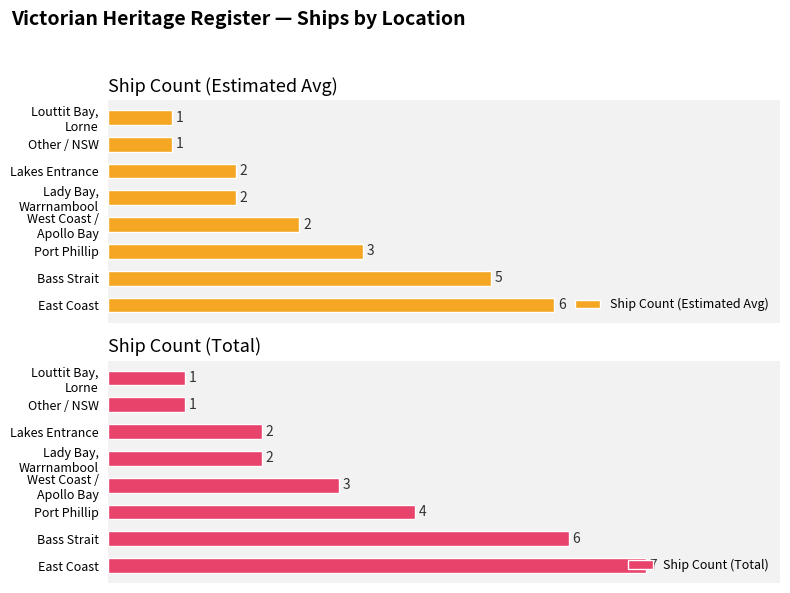

At how many categories does at least one series exceed 6?

1